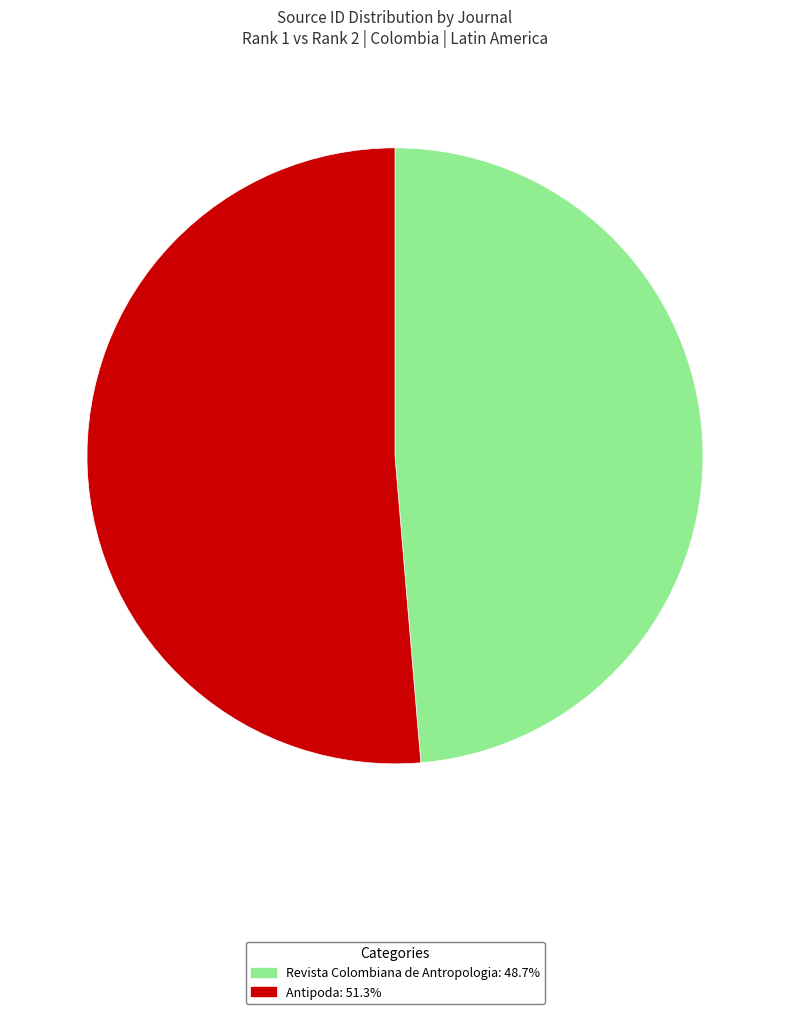

Does Revista Colombiana de Antropologia: 48.7% account for over 50% of the chart?

No